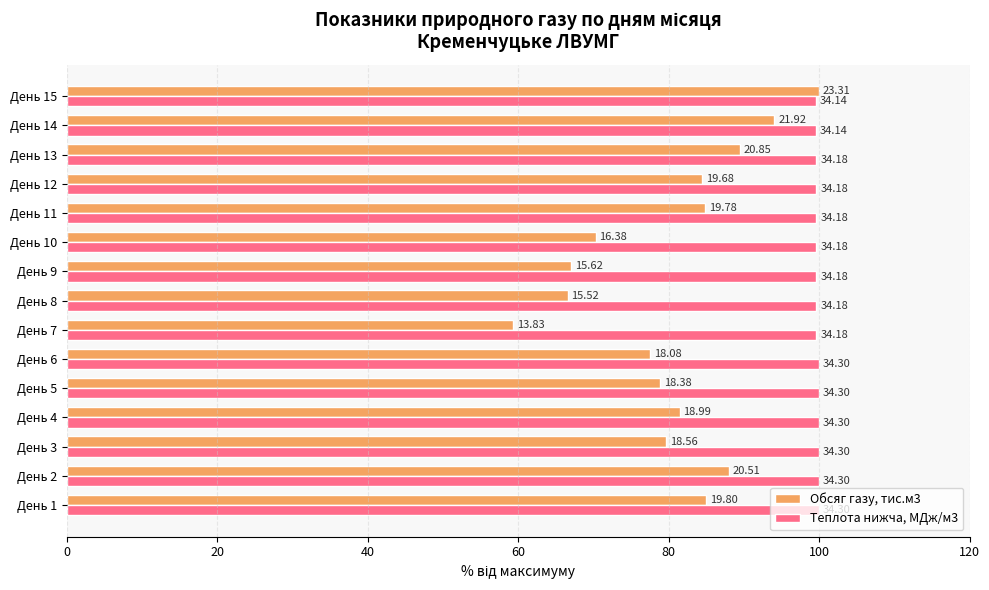

What are all the series names shown in the legend?

Обсяг газу, тис.м3, Теплота нижча, МДж/м3